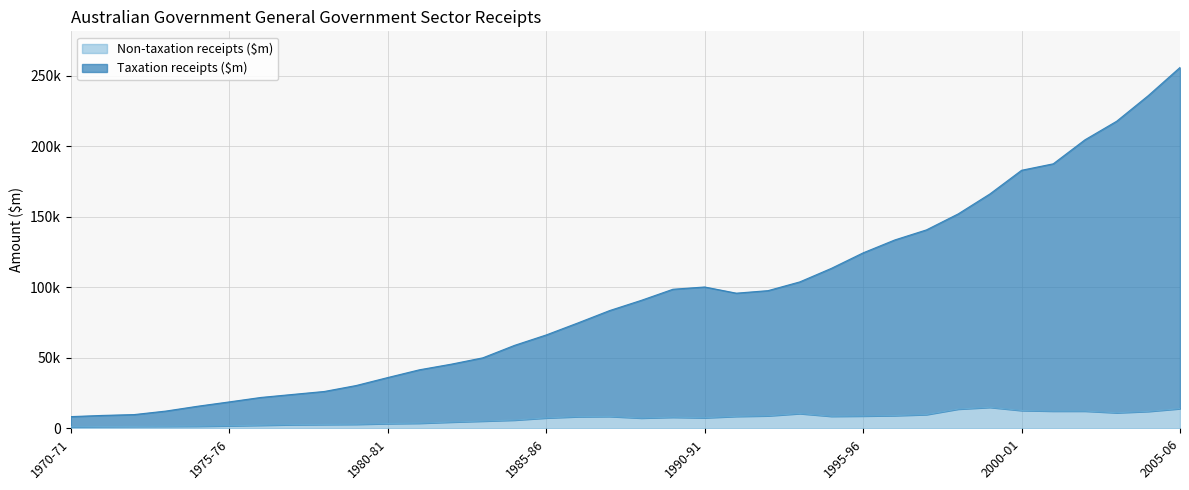

At how many categories does at least one series exceed 81924?

19